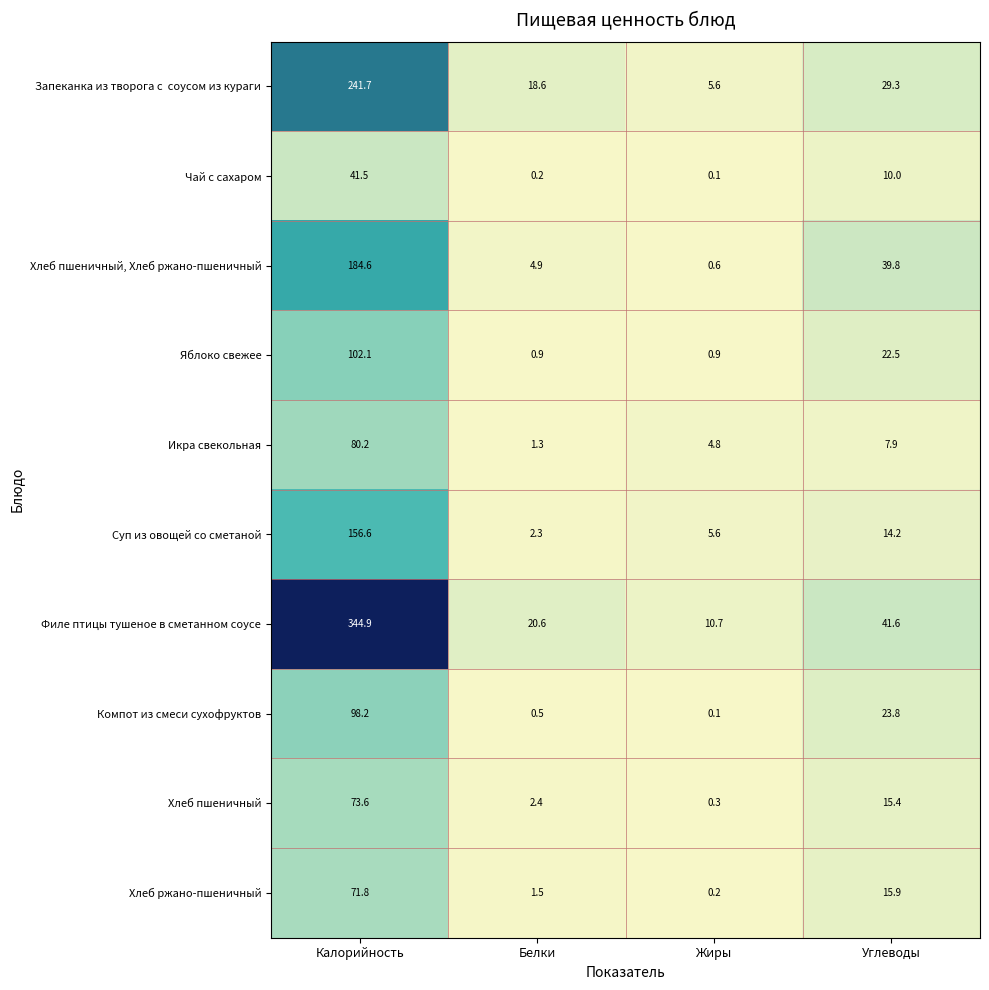

Between Калорийность and Жиры, which series saw the biggest shift?

Филе птицы тушеное в сметанном соусе